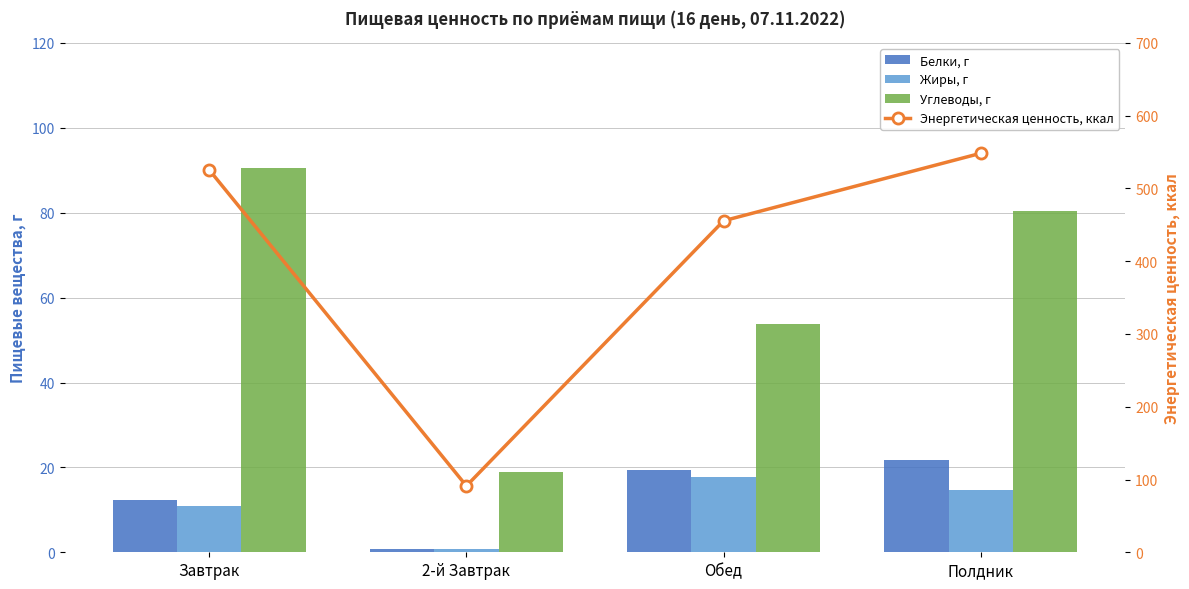

What is the total value across all series at Полдник?

665.2